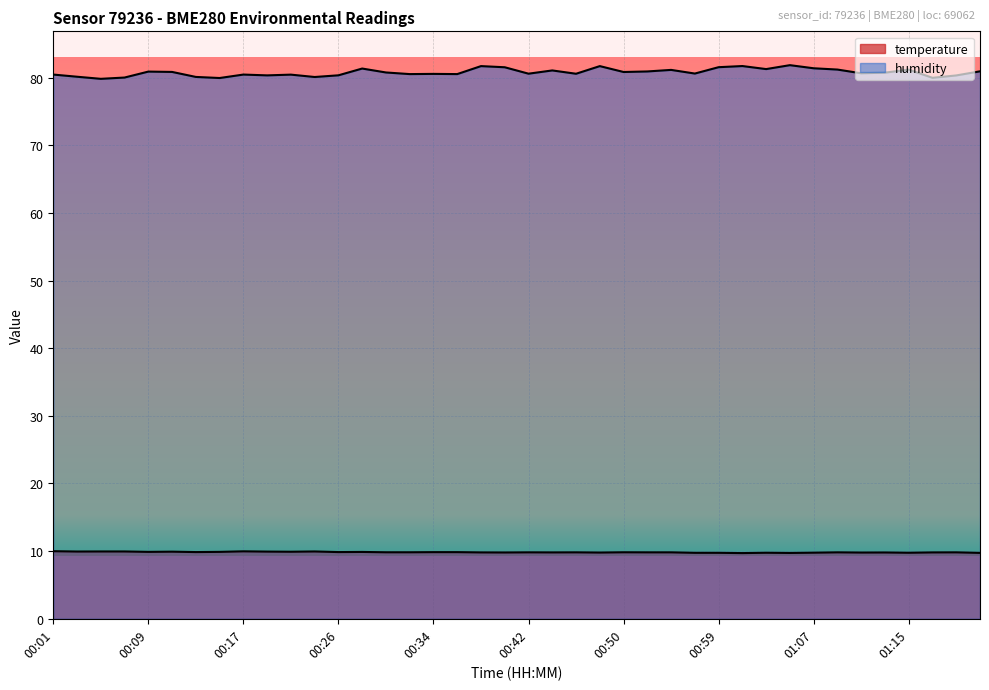

The temperature series shows 6.7 at 00:34. True or false?

False